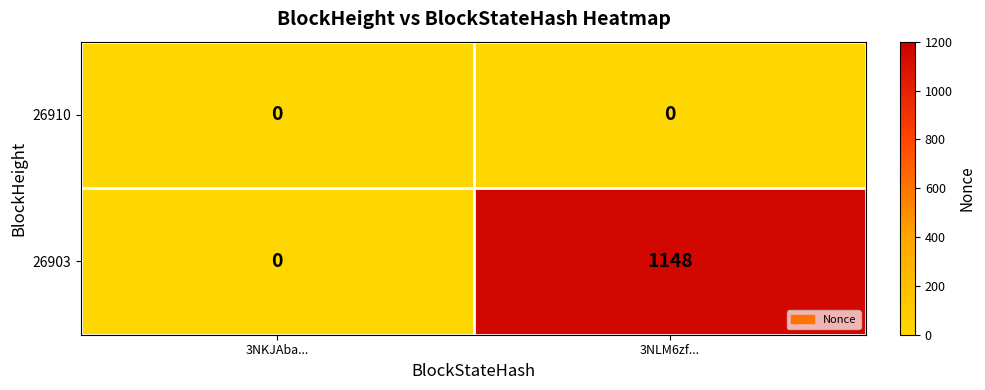

Between 3NKJAba... and 3NLM6zf..., which series saw the biggest shift?

26903